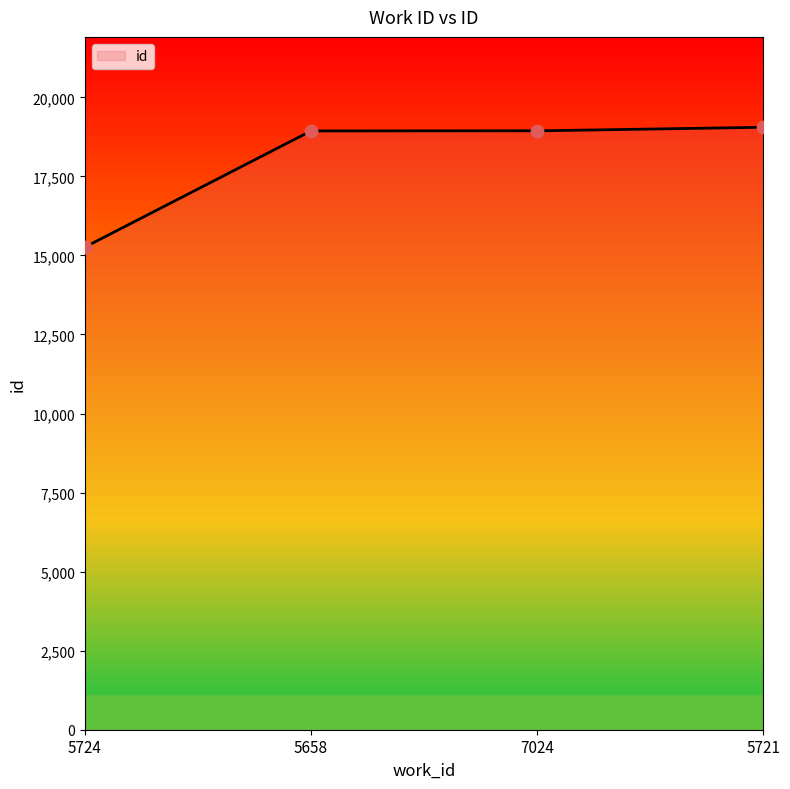

Between 5721 and 7024, which is larger?

5721